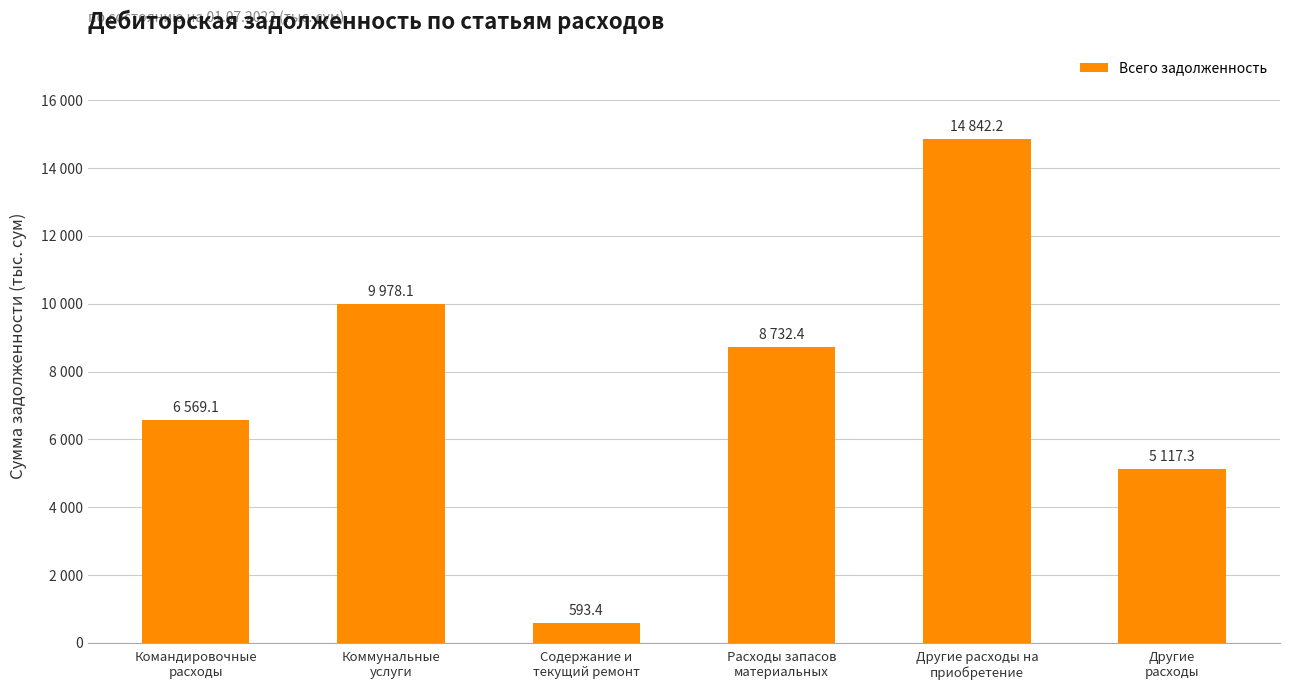

What is the smallest value displayed?

593.4